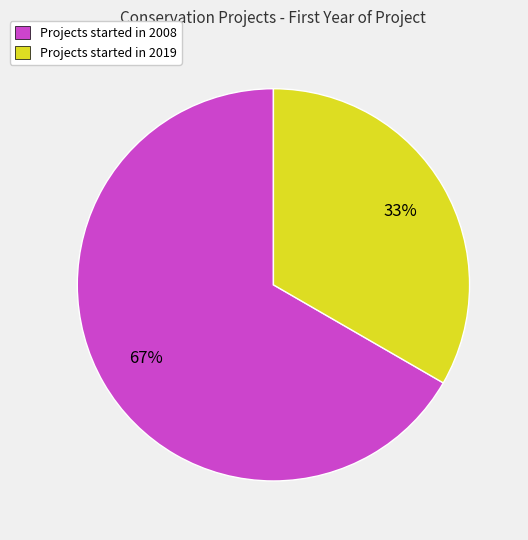

Does any single category account for the majority?

Yes